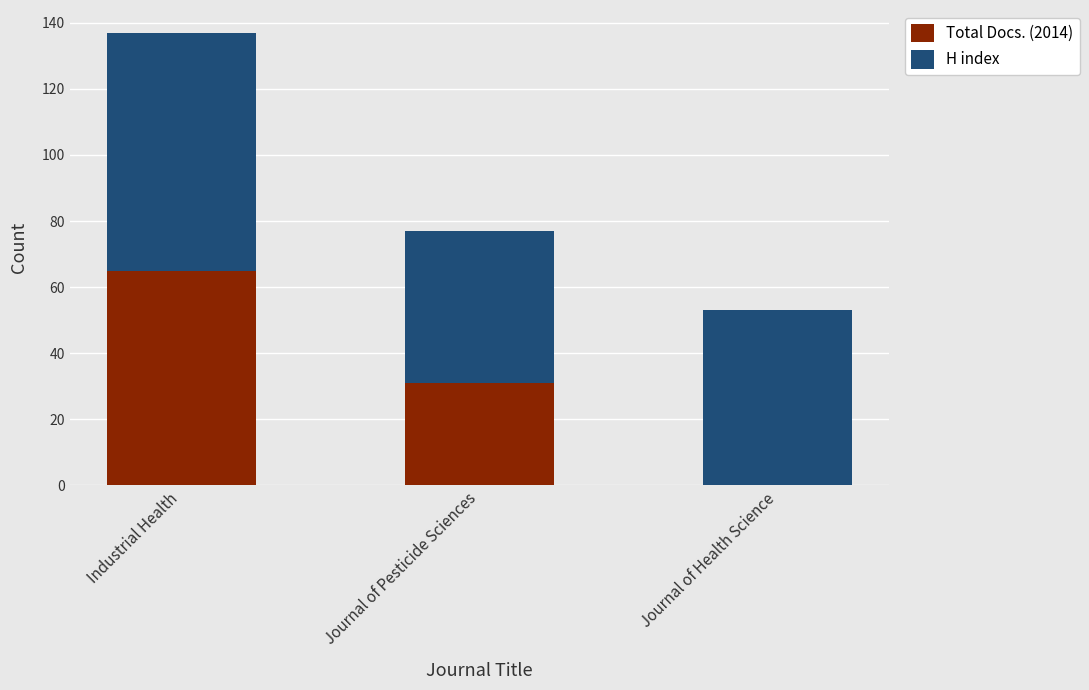

What is the total value across all series at Industrial Health?

137